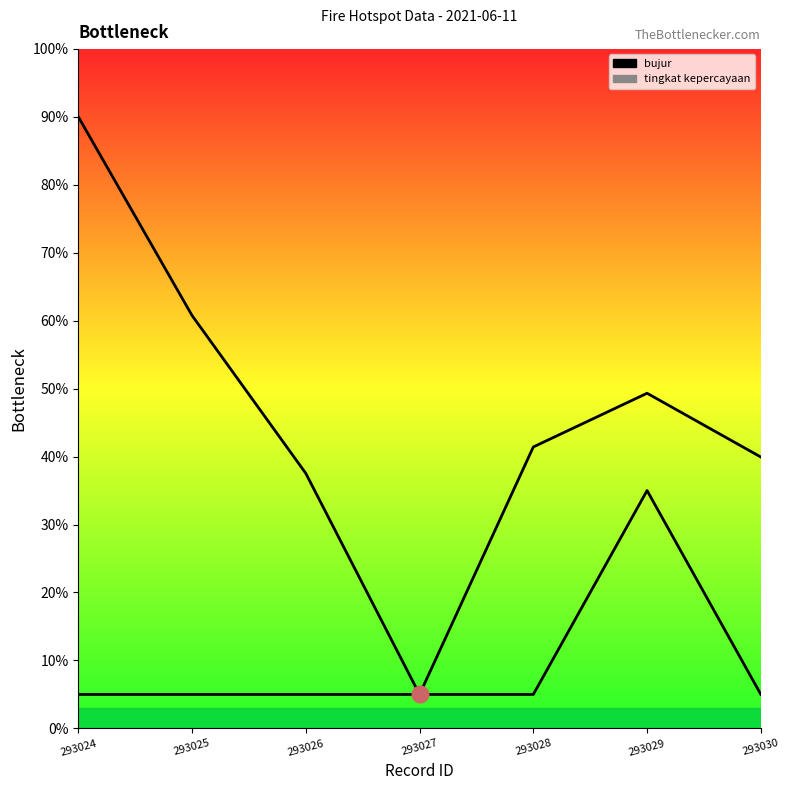

The value of bujur at 293024 is 90.0. True or false?

True